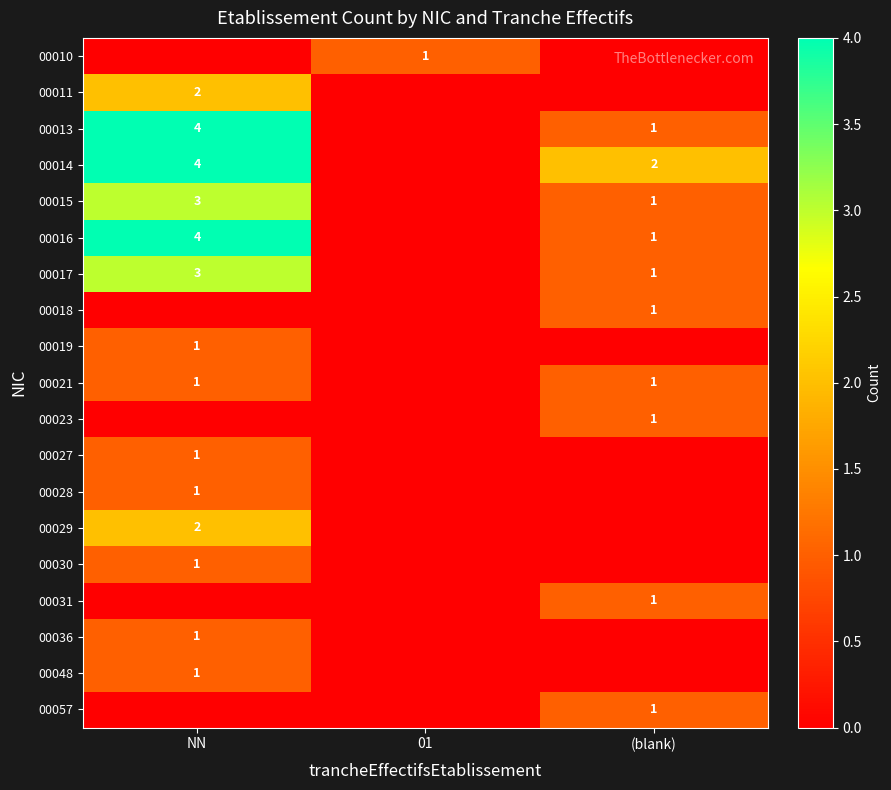

The value of 00014 at (blank) is 2. True or false?

True